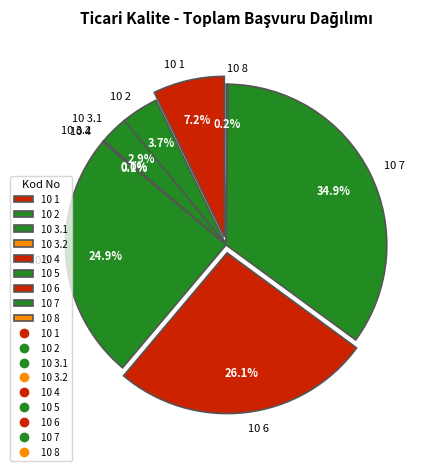

What is the change in value from 10 3.1 to 10 4?

-2010